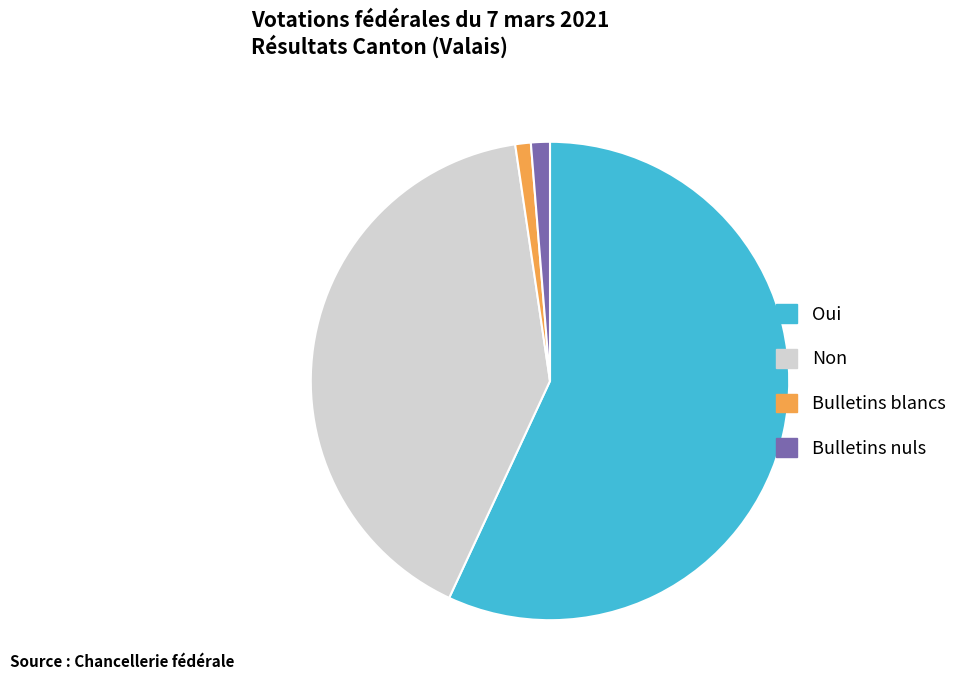

Which has a higher value, Oui or Non?

Oui